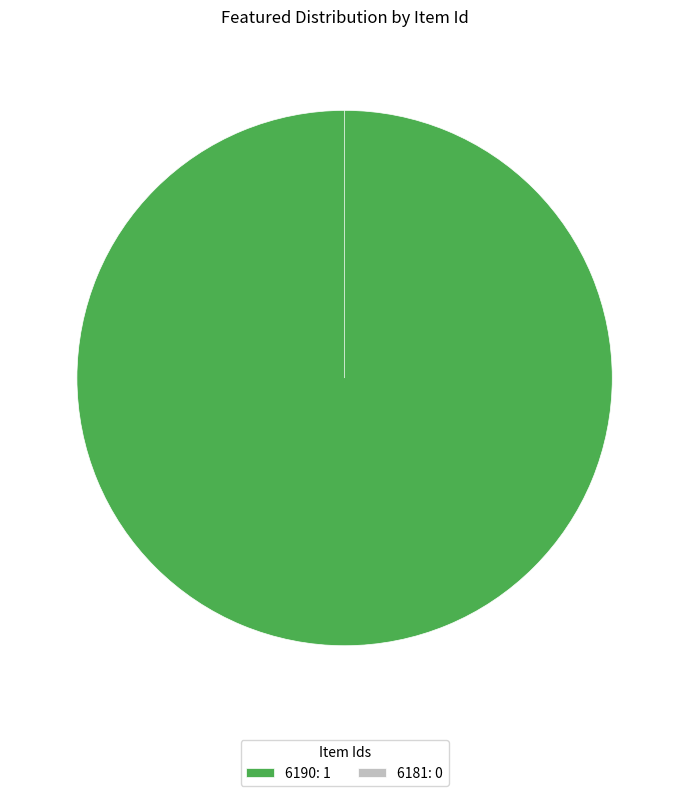

Which has a higher value, 6181 or 6190?

6190